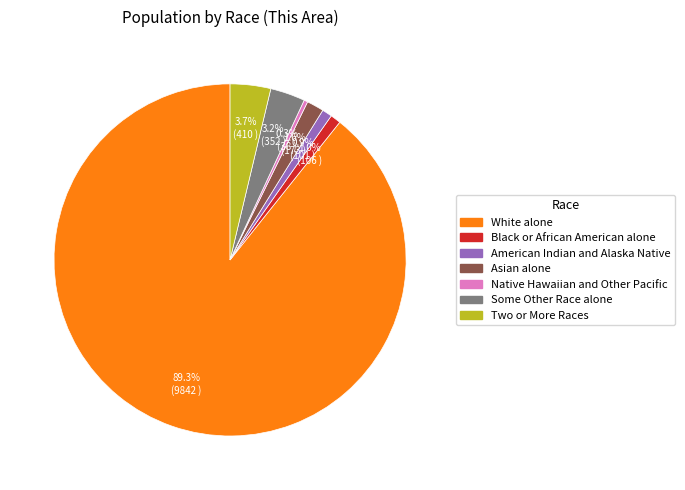

Is there a majority slice in this chart?

Yes